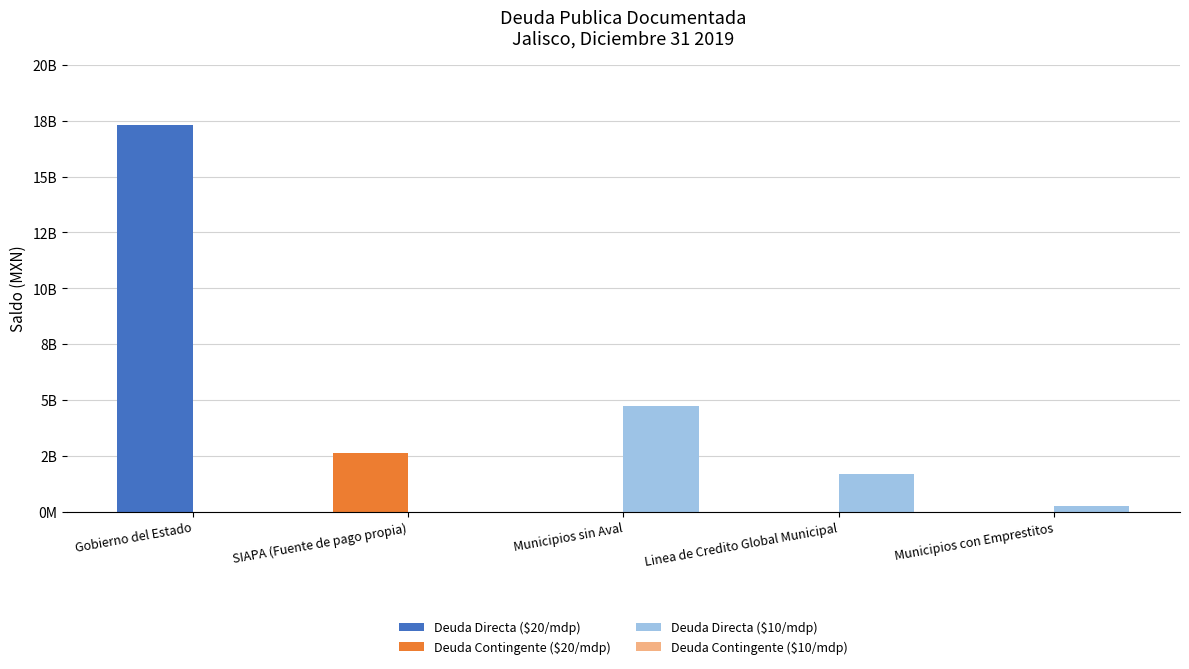

How many positive values does the Deuda Contingente ($10/mdp) series have?

1